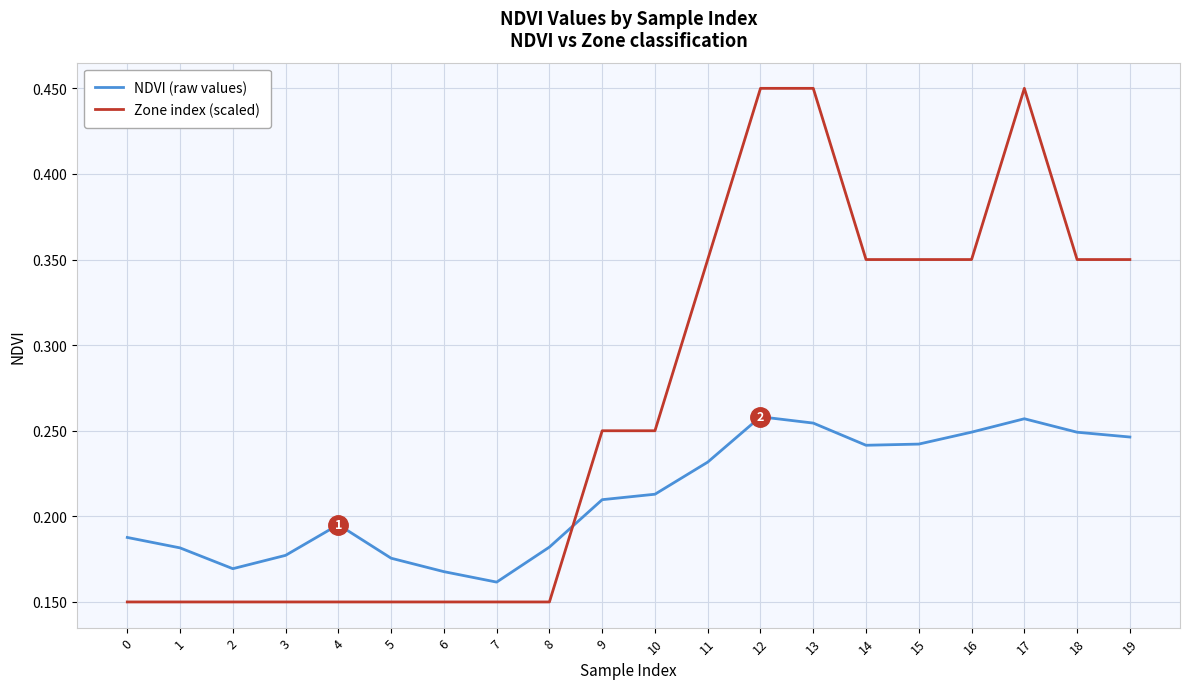

The NDVI (raw values) series shows 0.1 at 5. True or false?

False